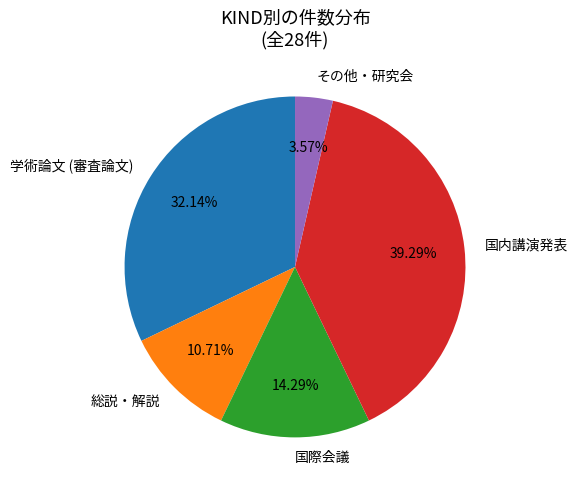

Rank the categories by value from highest to lowest.

国内講演発表, 学術論文 (審査論文), 国際会議, 総説・解説, その他・研究会